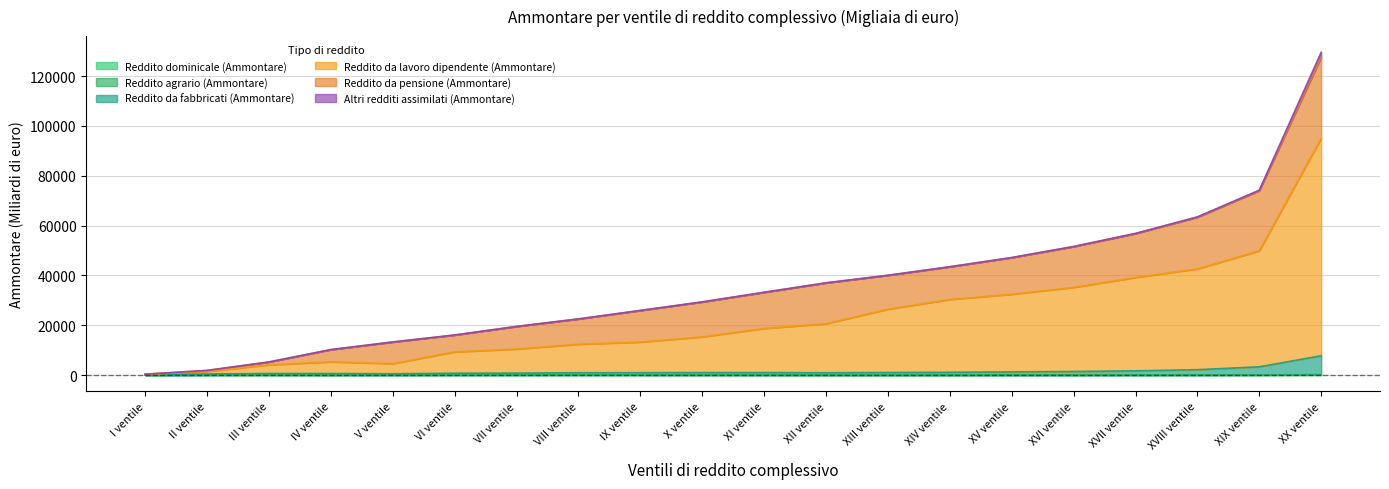

How many data points in Reddito dominicale (Ammontare) are above 42?

10